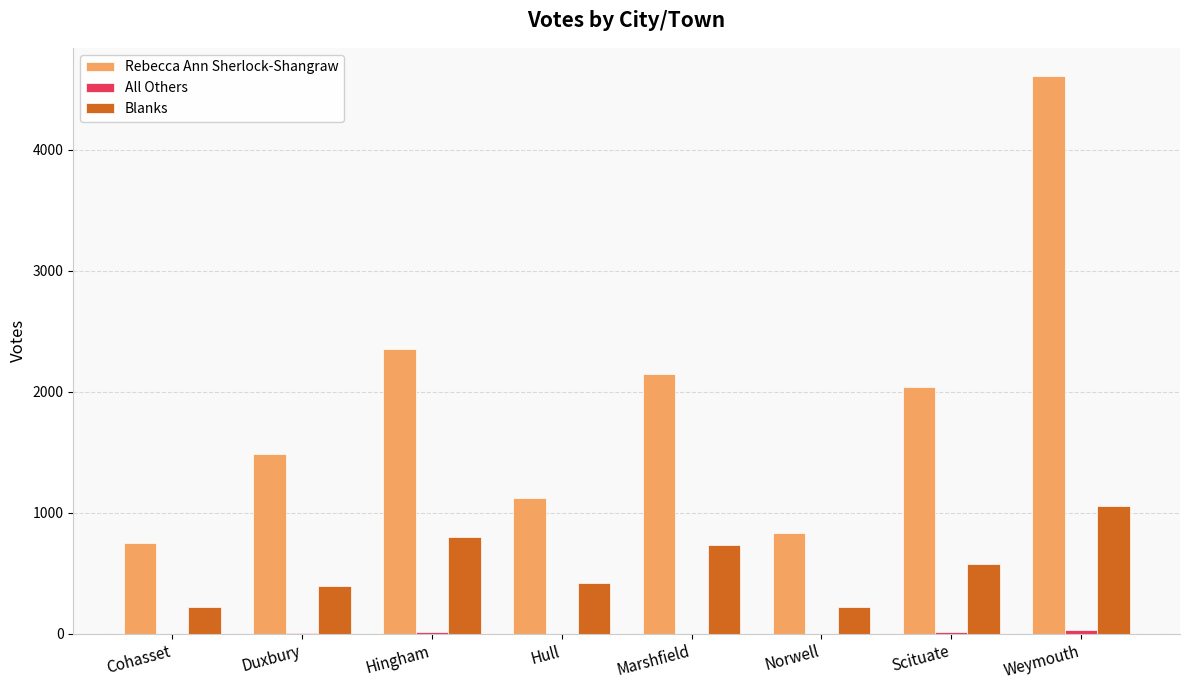

Which series changed the most between Duxbury and Weymouth?

Rebecca Ann Sherlock-Shangraw